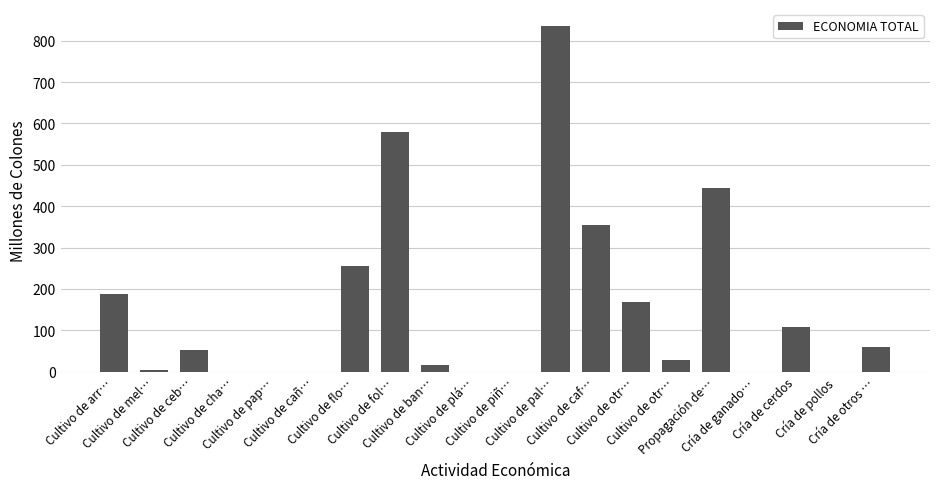

The chart shows a value of 10.9 at Cultivo de otr…. True or false?

False